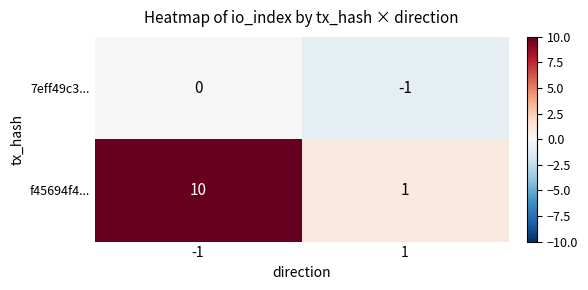

Which series changed the most between -1 and 1?

f45694f4...